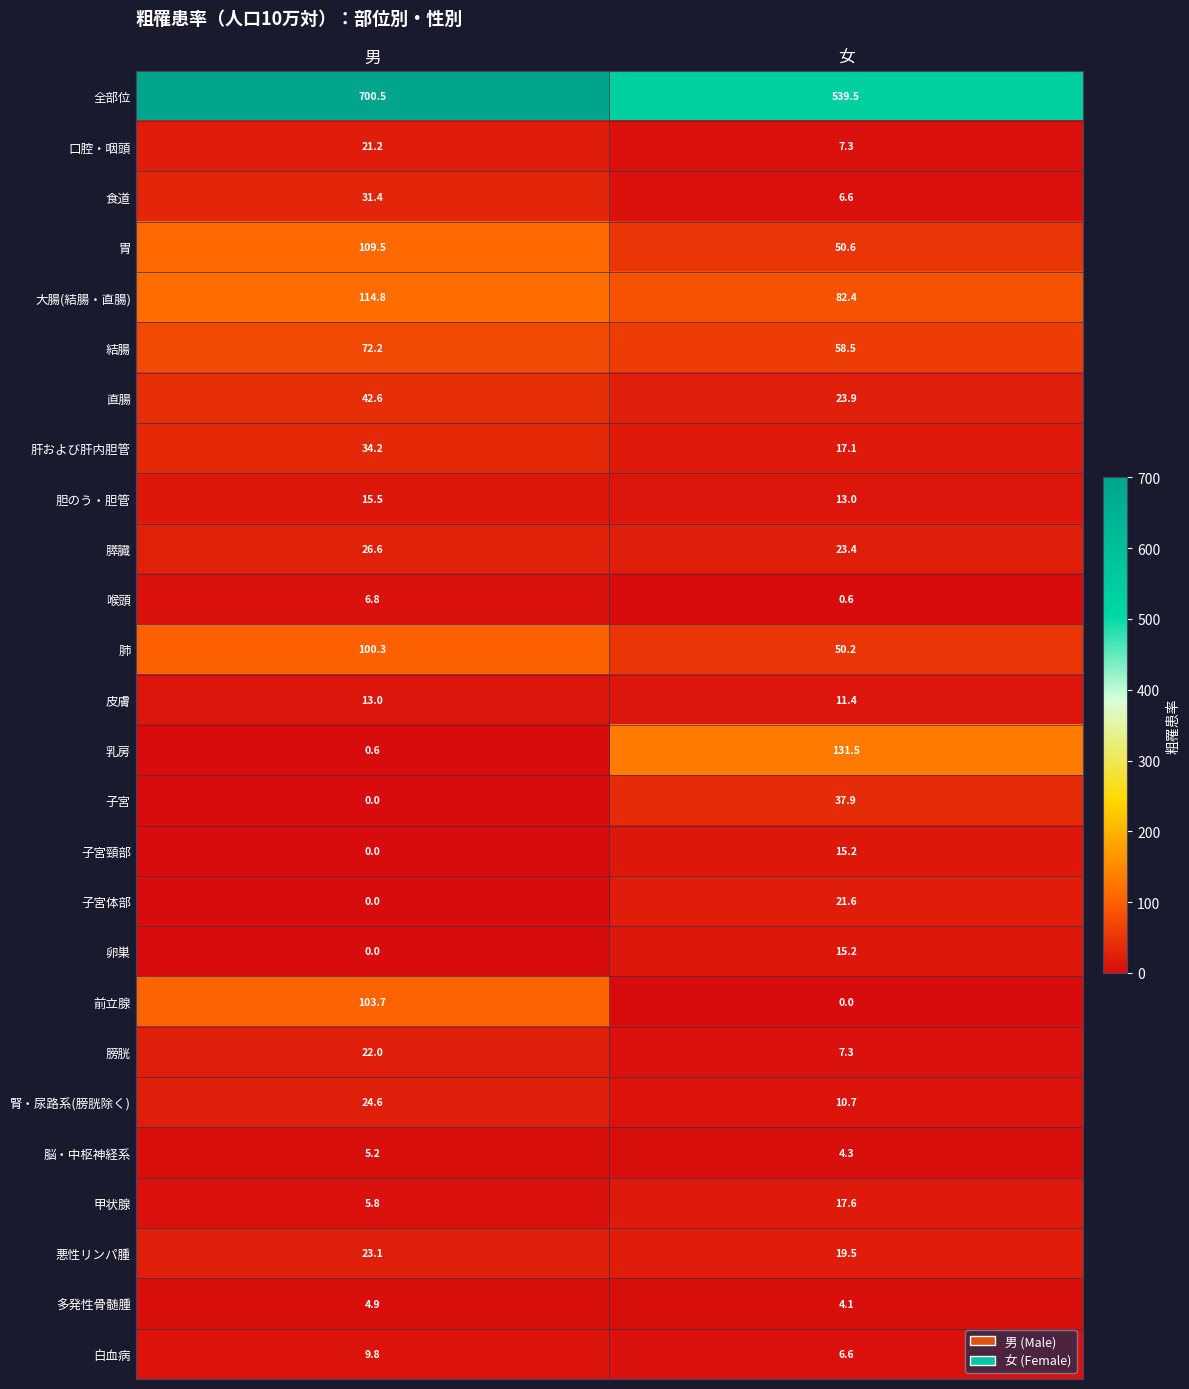

What is the greatest value displayed?

700.5